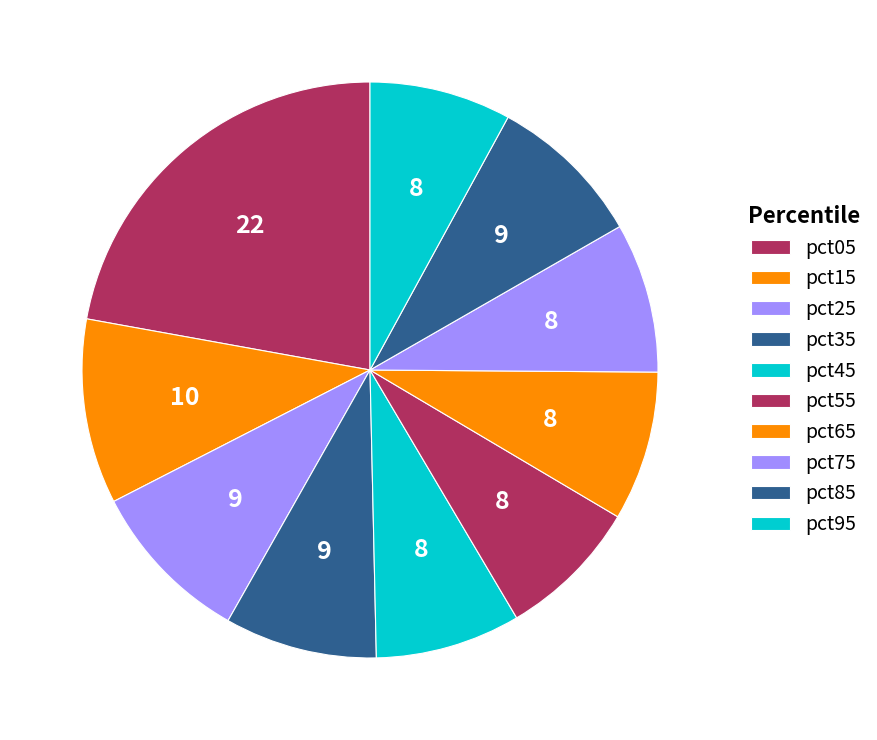

Count the number of slices in the pie.

10